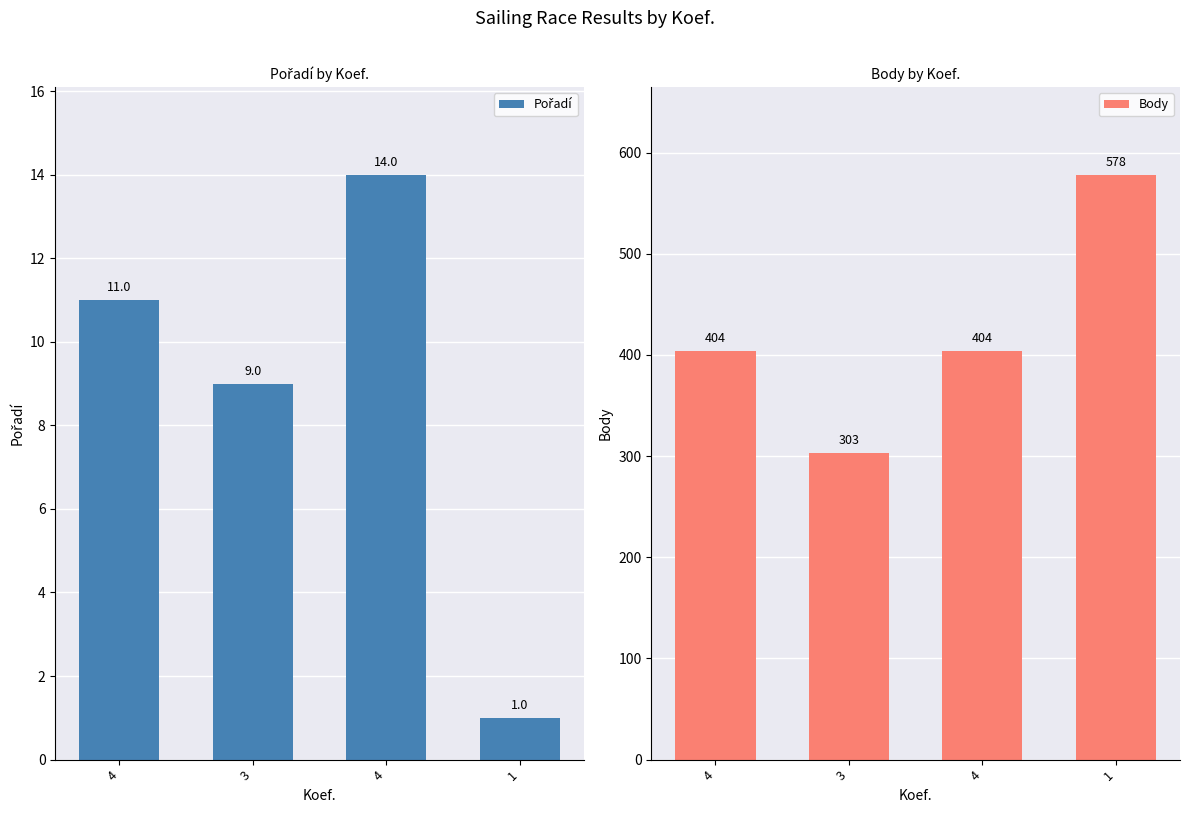

What is the label of the 4th bar from the right?

4